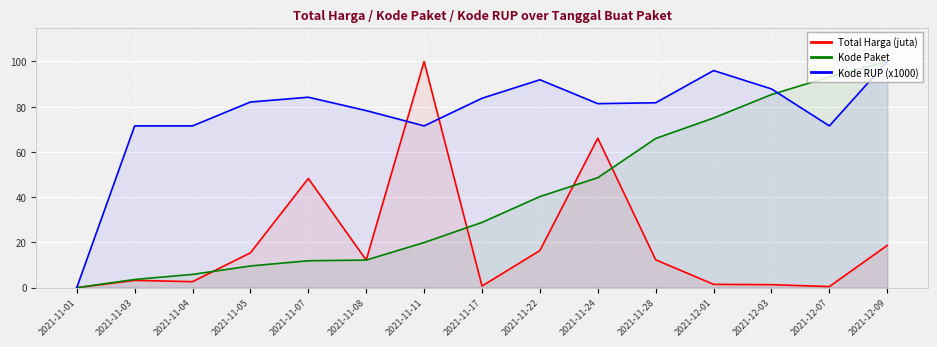

What is the label of the 2nd point from the right?

2021-12-07